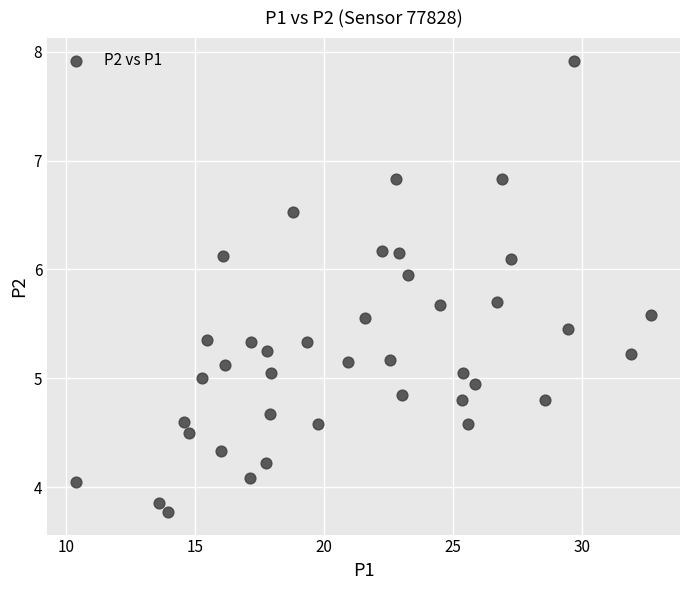

What is the range of X values (max minus min)?

22.3